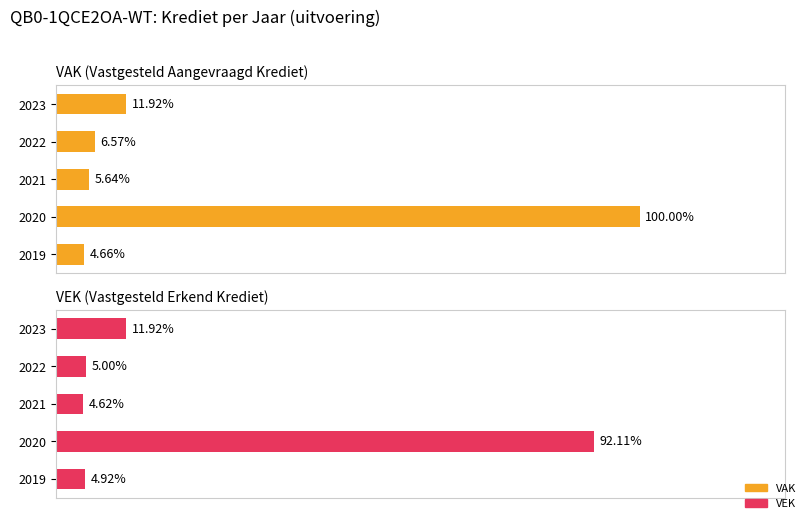

At 2021, list the series in order from largest to smallest.

VAK, VEK